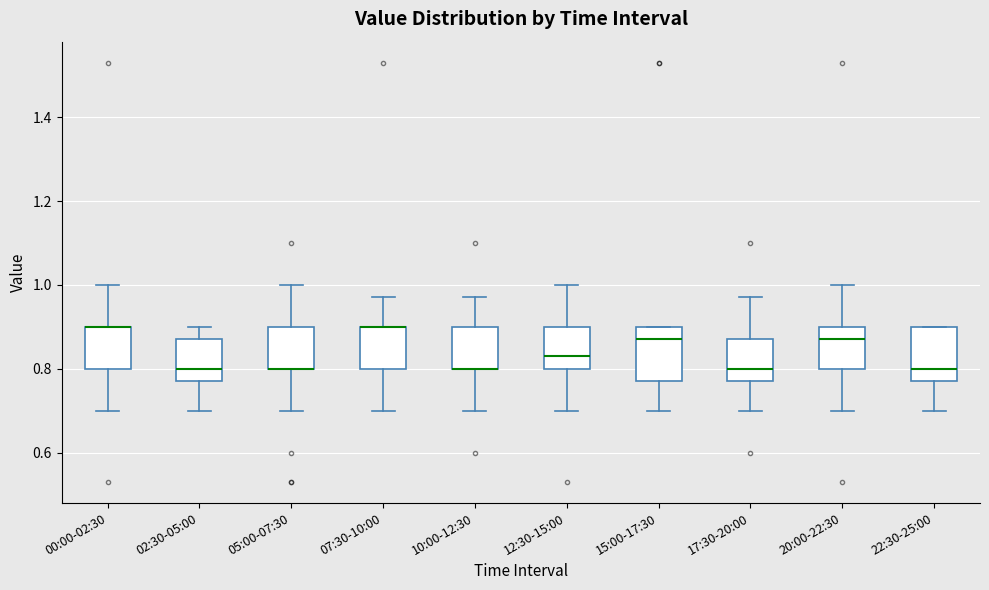

Where does the lower whisker of the box for 02:30-05:00 end on the y-axis? The values are not printed on the chart, so give them approximately, as read against the axis.

0.70